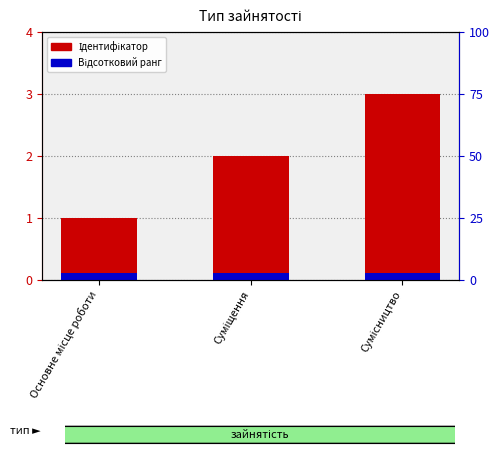

What is the sum of all Відсотковий ранг values?

0.3